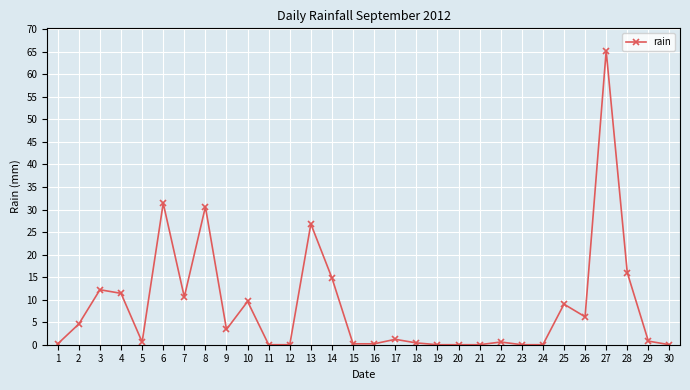

The chart shows a value of 13.3 at 10. True or false?

False